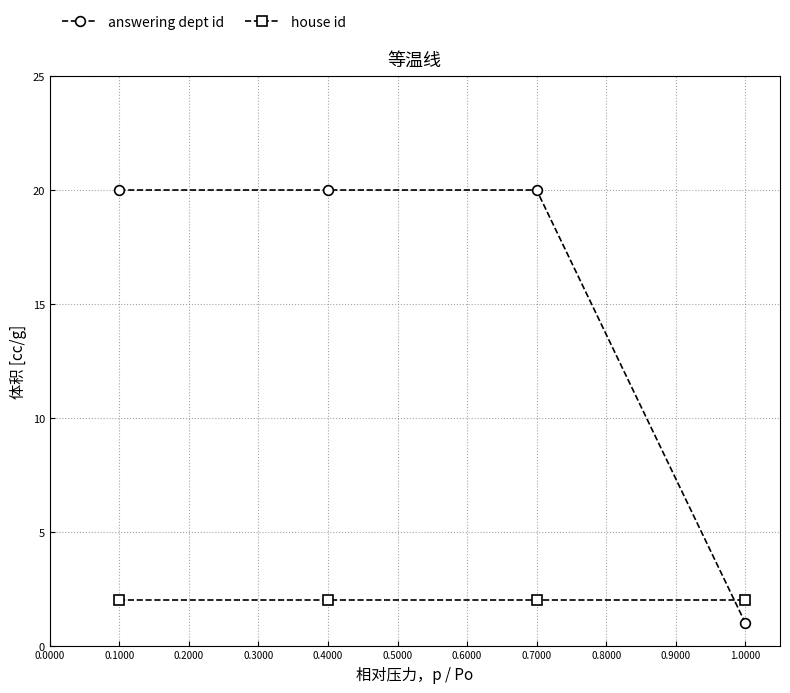

Which series has the largest range (max minus min)?

answering dept id